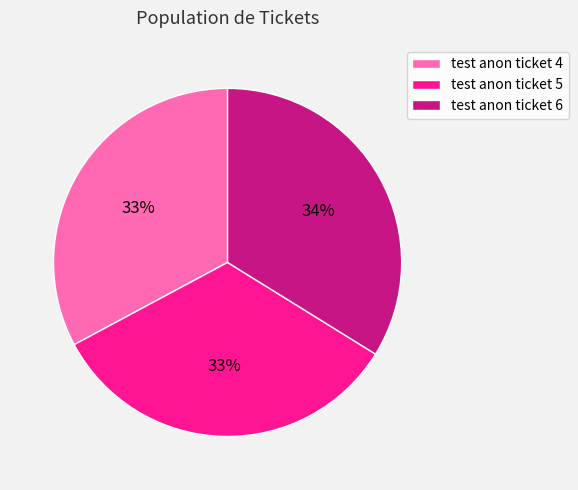

How many slices are in this pie chart?

3